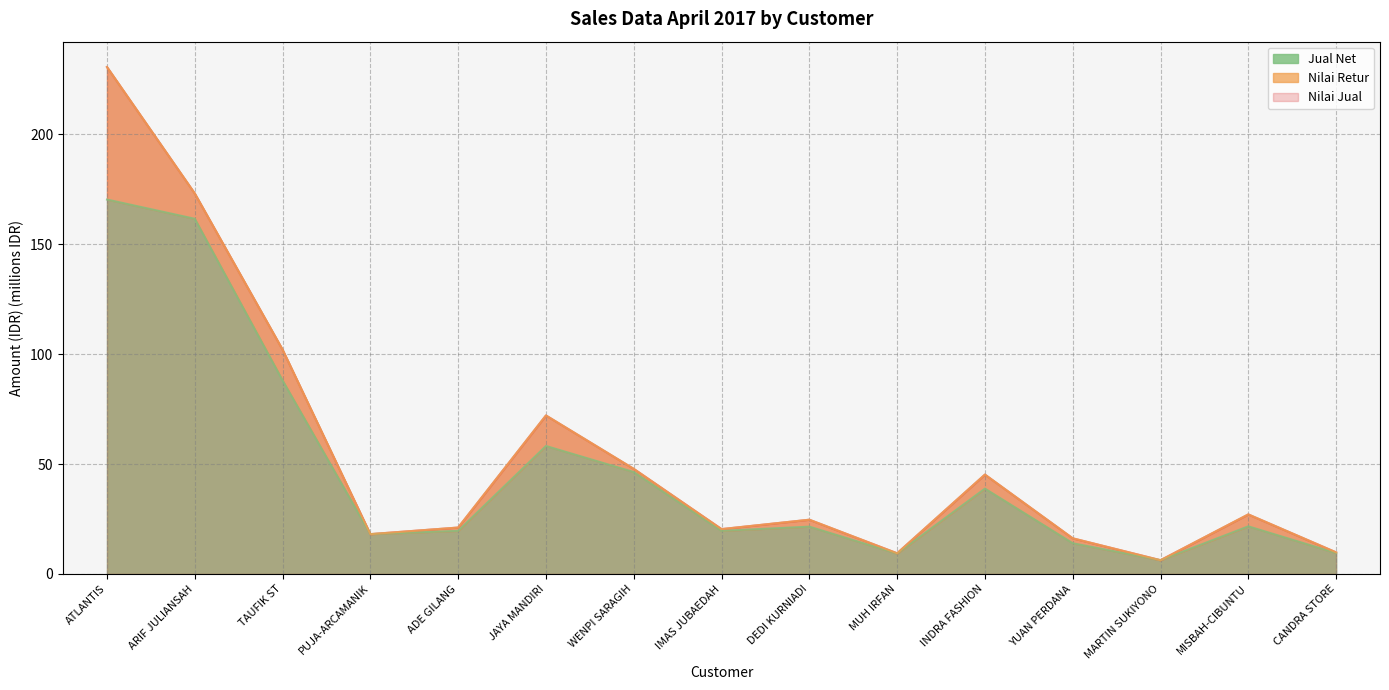

True or false: Nilai Jual has a value of 125.9 at JAYA MANDIRI.

False